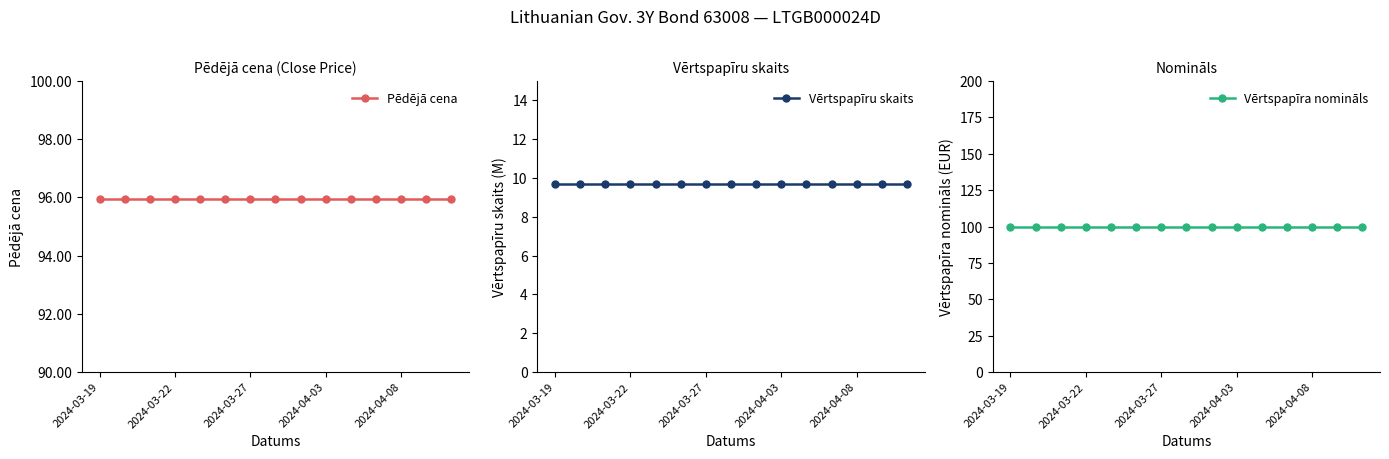

True or false: Pēdējā cena has a value of 126.7 at 11.

False